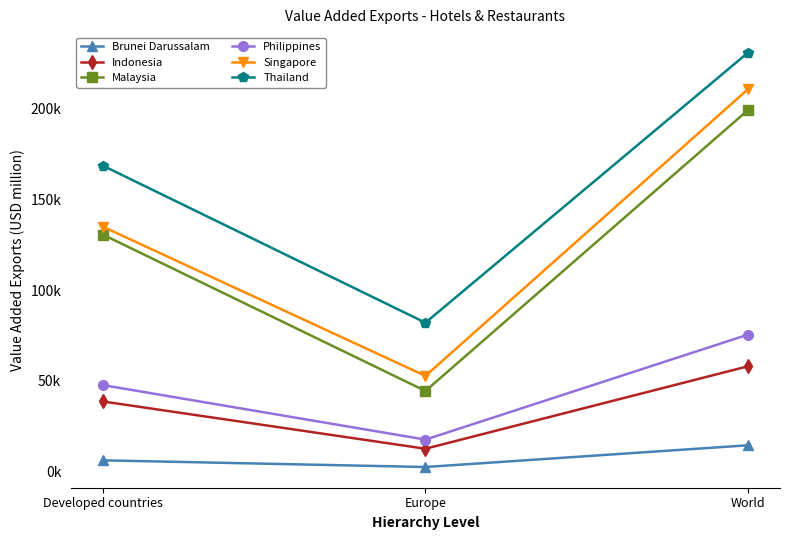

Does the chart have visible grid lines?

No